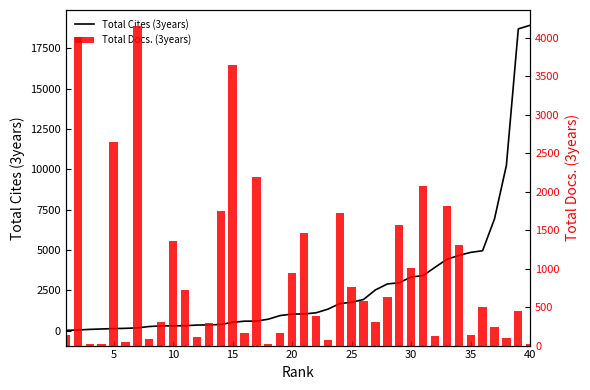

Does the chart contain stacked bars?

No